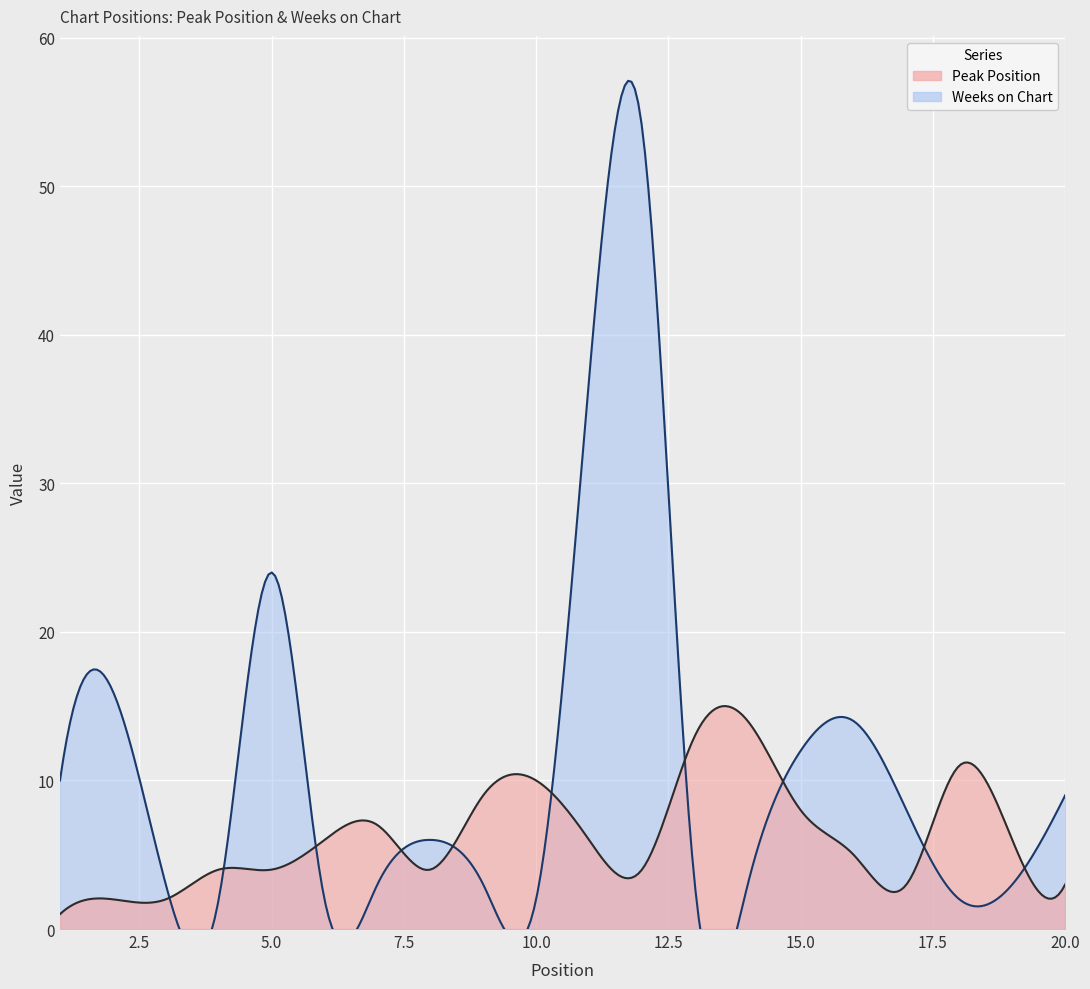

Which series has the largest range (max minus min)?

Weeks on Chart